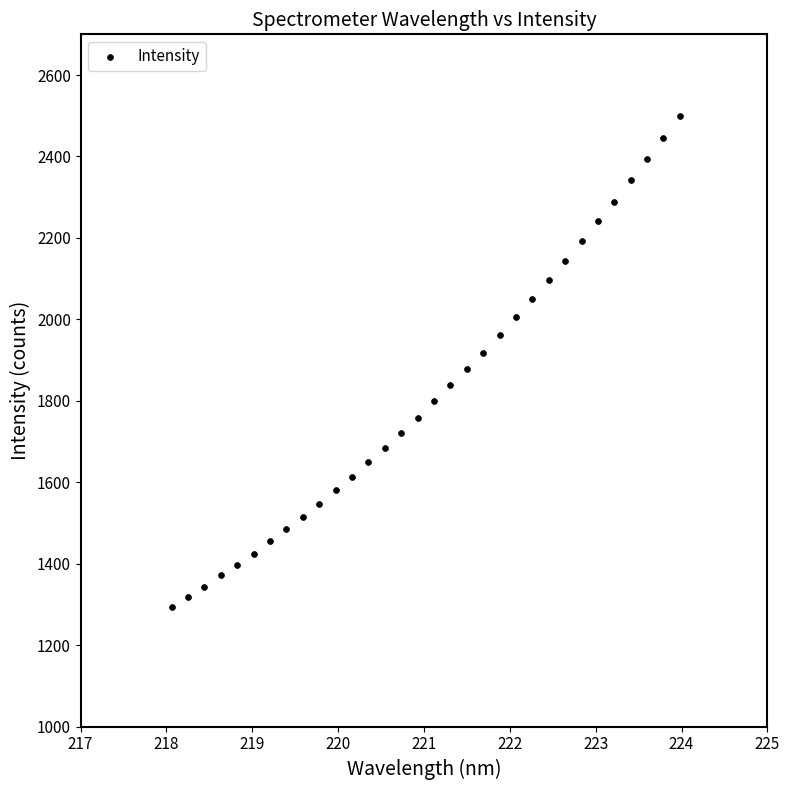

What is the range of Y values (max minus min)?

1206.3